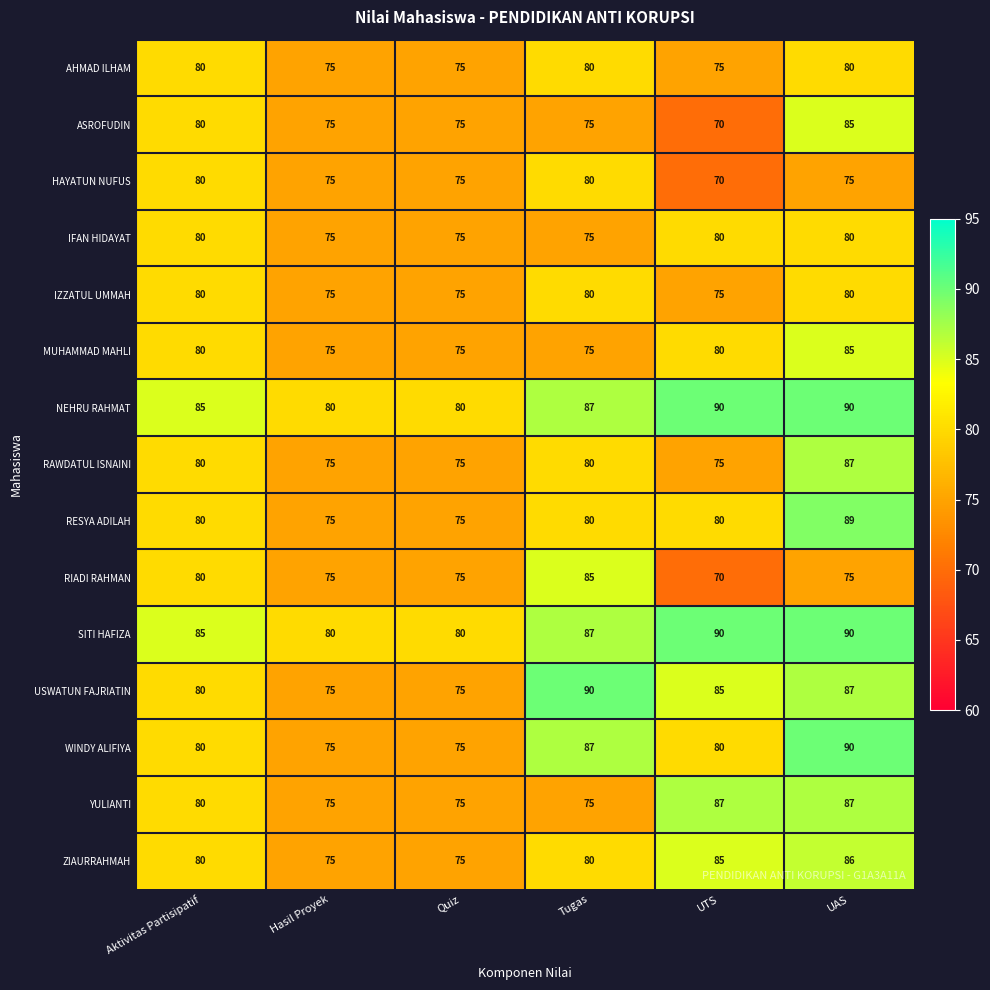

What is the minimum value shown in the chart?

70